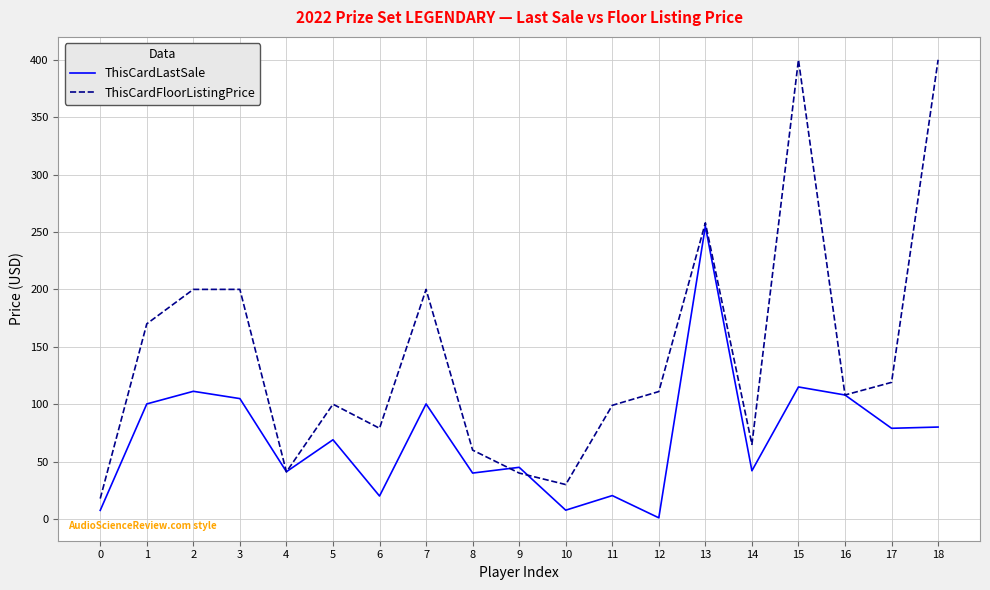

Where is ThisCardLastSale nearest to the value 128?

15